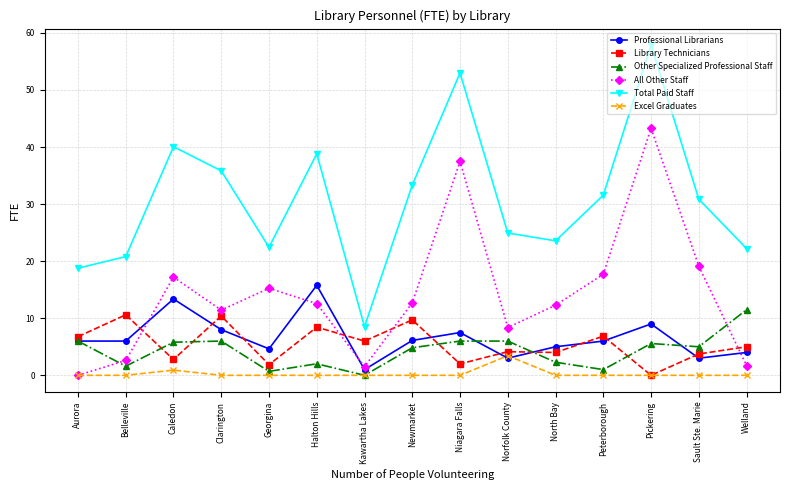

The value of All Other Staff at Belleville is 2.6. True or false?

True